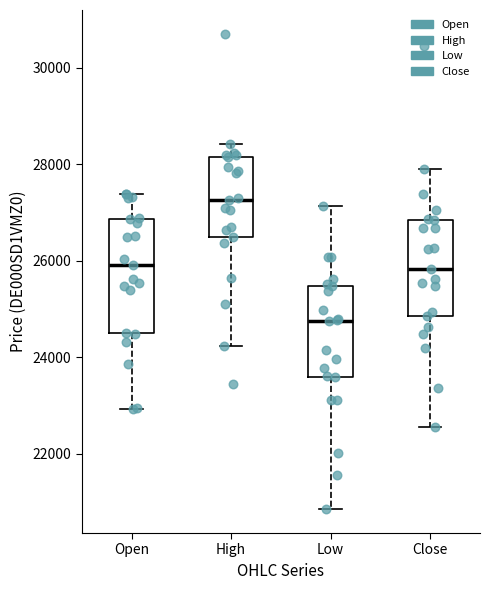

Reading left to right, transcribe this box plot: for each box, give where its median line is, the range the box spans, and where its two whiskers end, as read against the y-axis. The values are not printed on the chart, so give them approximately, as read against the axis.

Open: median 26000, box 24600 to 26800, whiskers 23000 to 27400
High: median 27200, box 26400 to 28200, whiskers 24200 to 28400
Low: median 24800, box 23600 to 25400, whiskers 20800 to 27200
Close: median 25800, box 24800 to 26800, whiskers 22600 to 28000